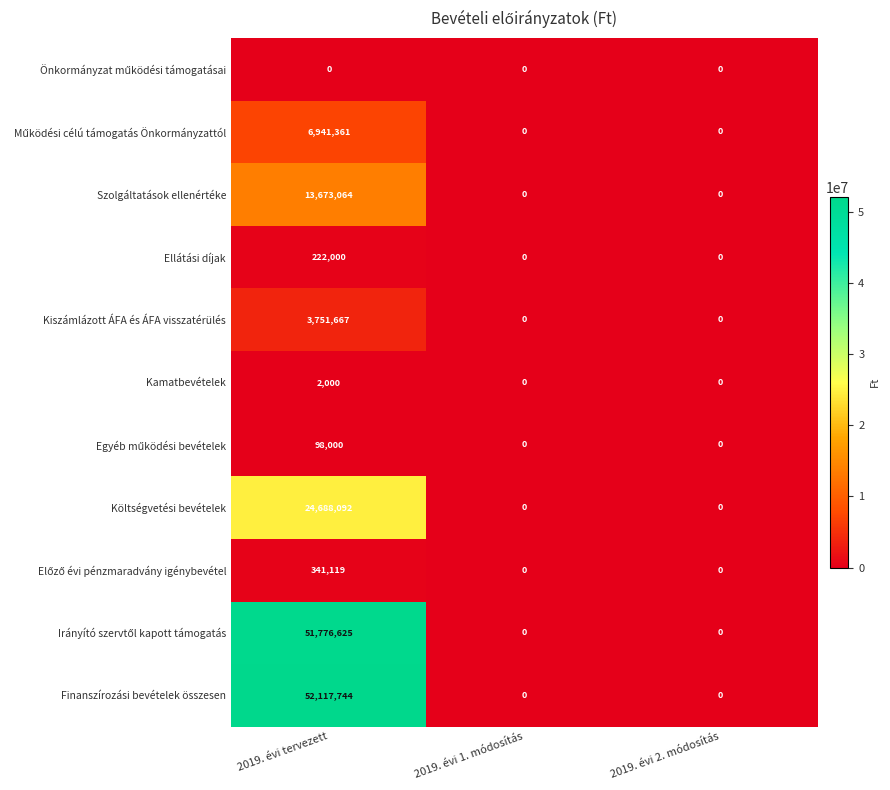

The value of Költségvetési bevételek at 2019. évi tervezett is 10183916. True or false?

False